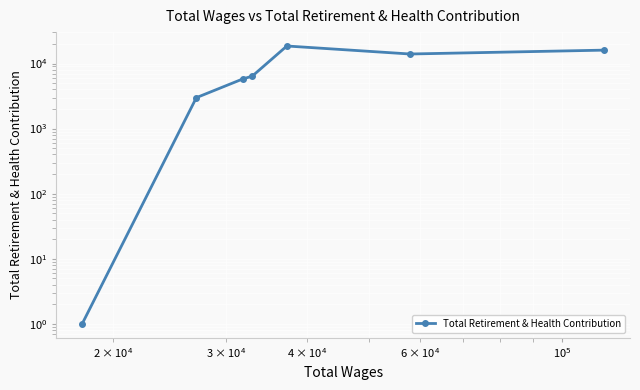

How many data points are less than 6387?

3